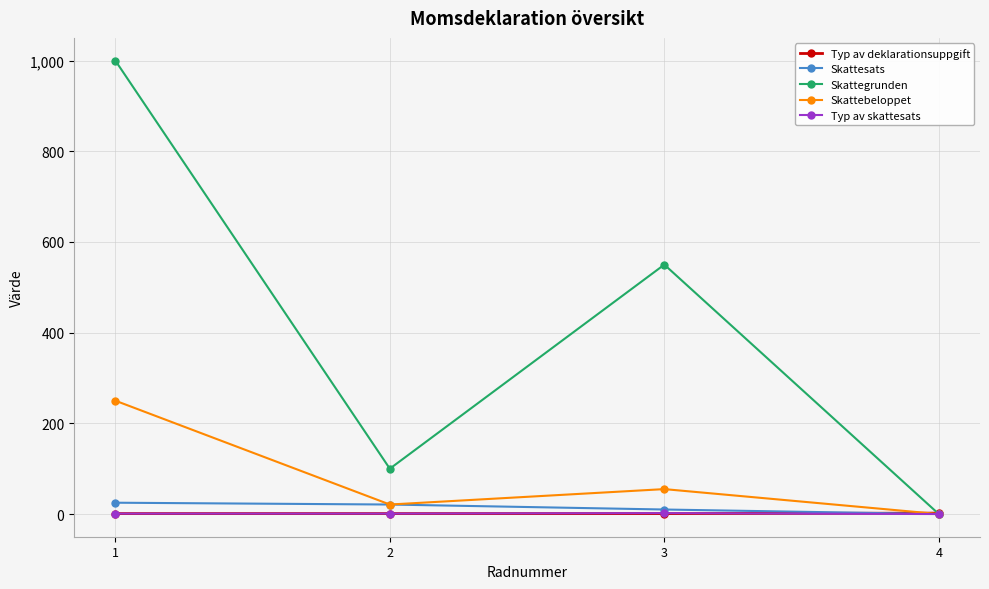

What is the sum of the Skattesats values at 3 and 2?

31